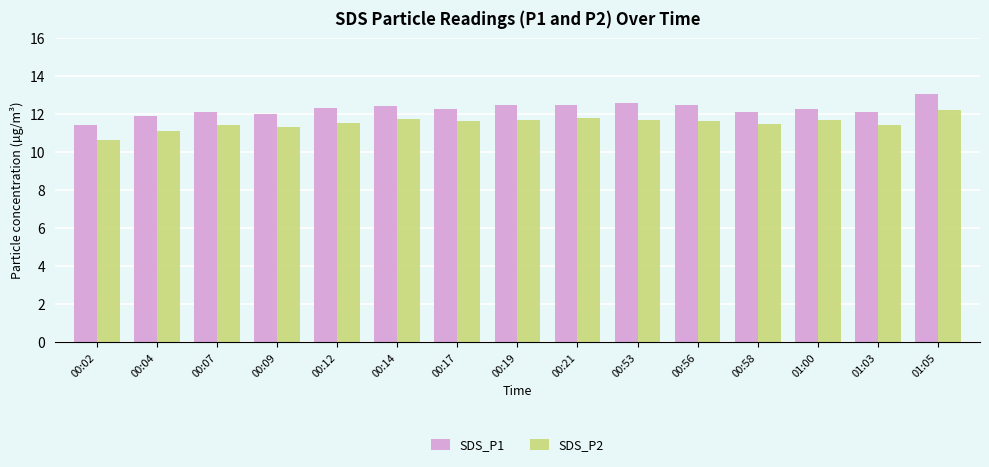

How many distinct data groups are displayed?

2